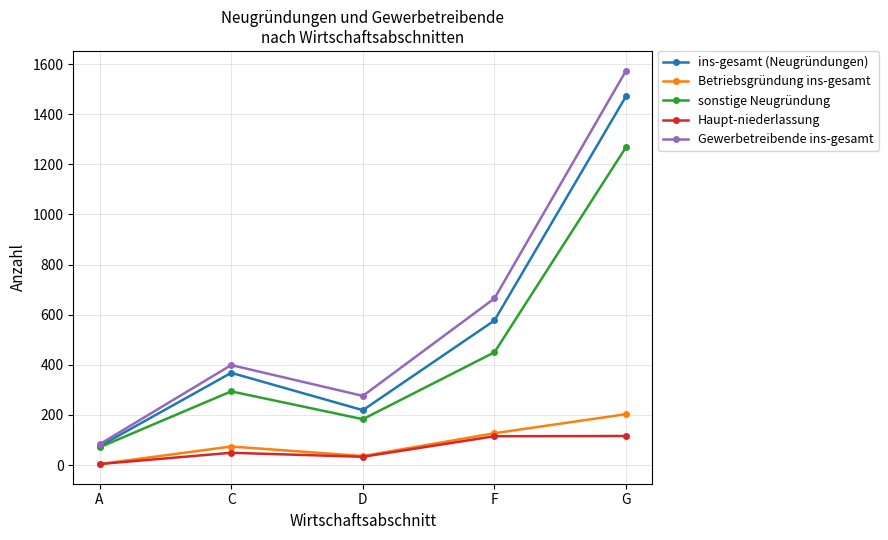

At how many categories does at least one series exceed 1563?

1